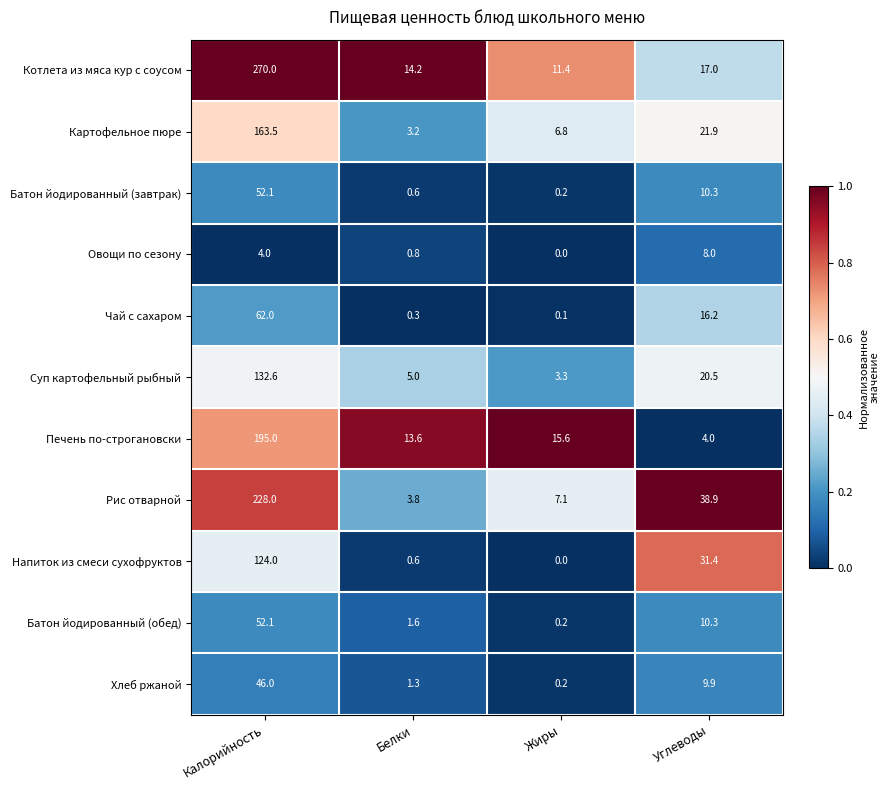

What is the approximate value of Напиток из смеси сухофруктов at Калорийность?

124.0